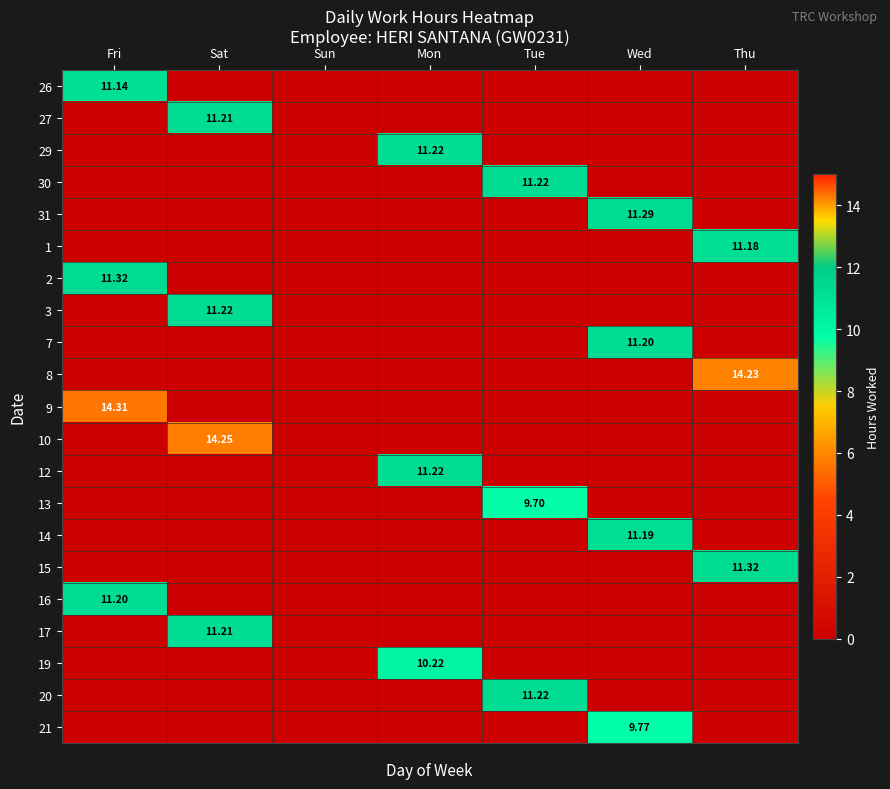

The 21 series shows 0.0 at Fri. True or false?

True